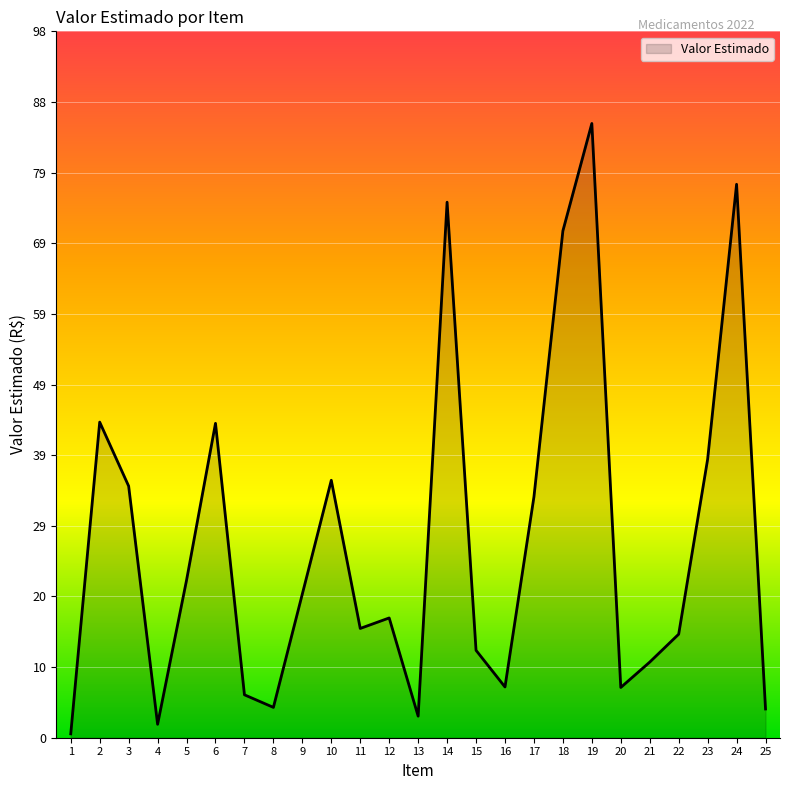

At which category does the data reach its first local peak?

2